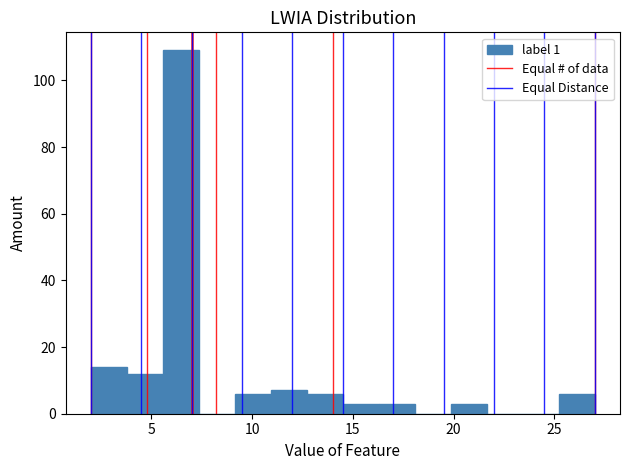

Around what value on the x-axis is the tallest bar? Give the approximate position of its centre, as read against the axis.

6.5